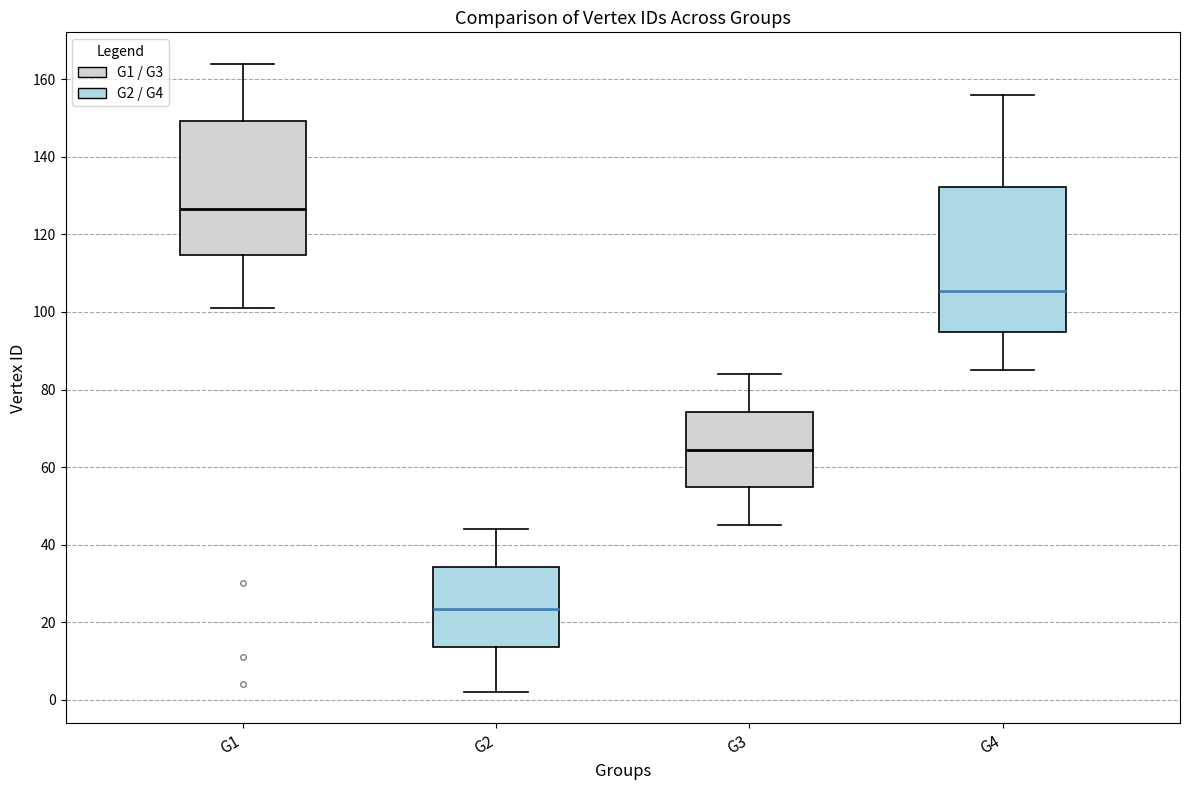

Which box's median line is the highest?

G1